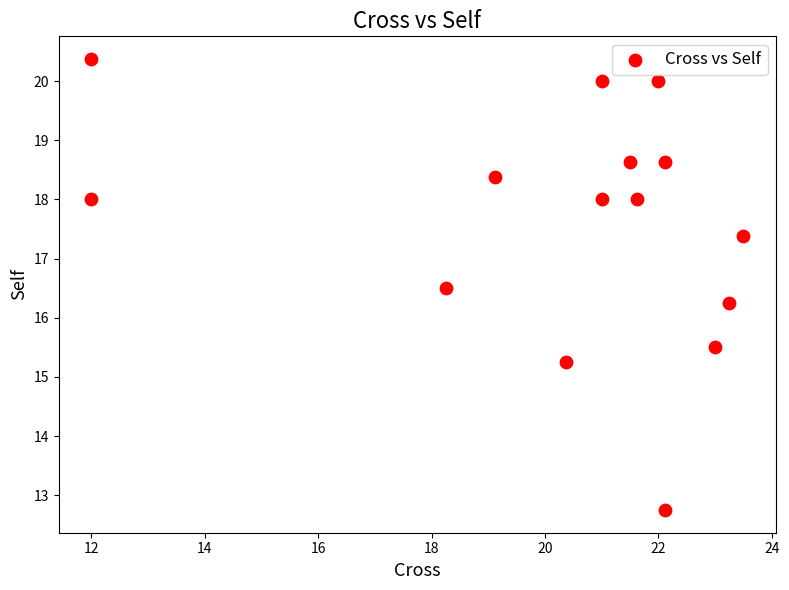

What is the range of Y values (max minus min)?

7.6